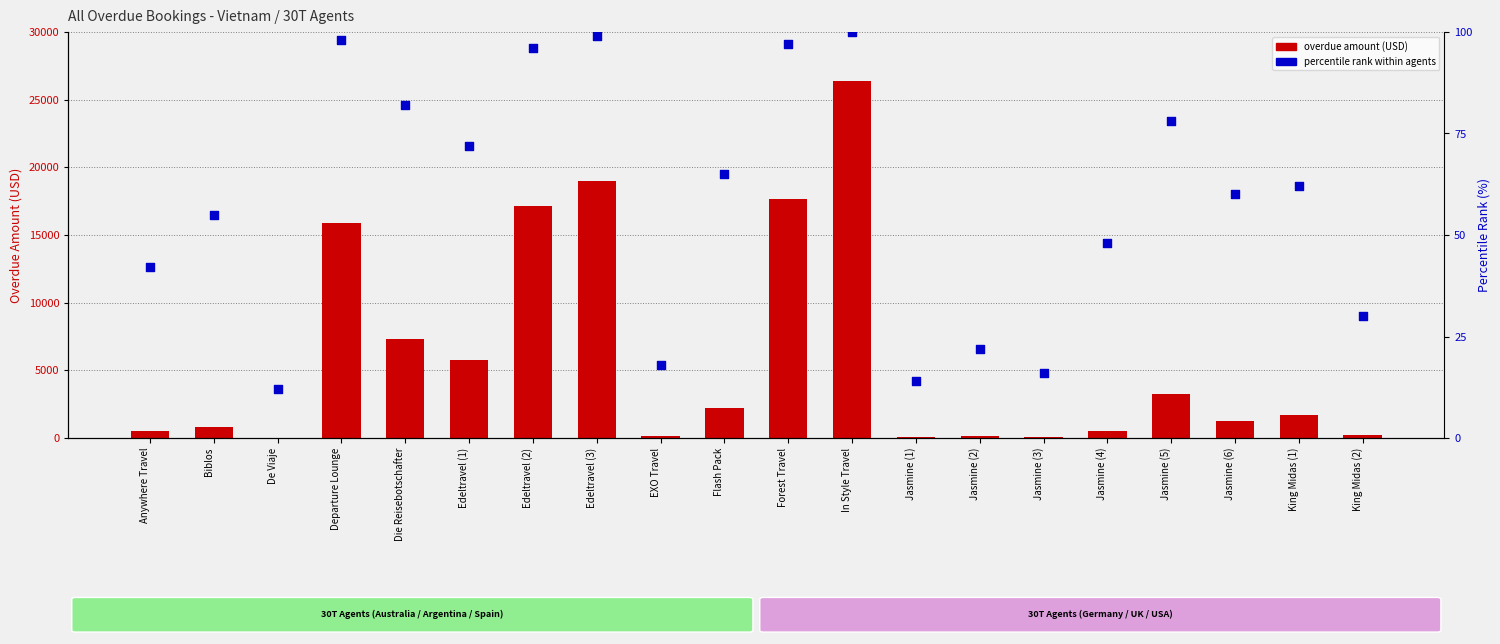

Is the value of percentile rank within agents at Edeltravel (2) greater than the value of Overdue amount (USD) at In Style Travel?

No